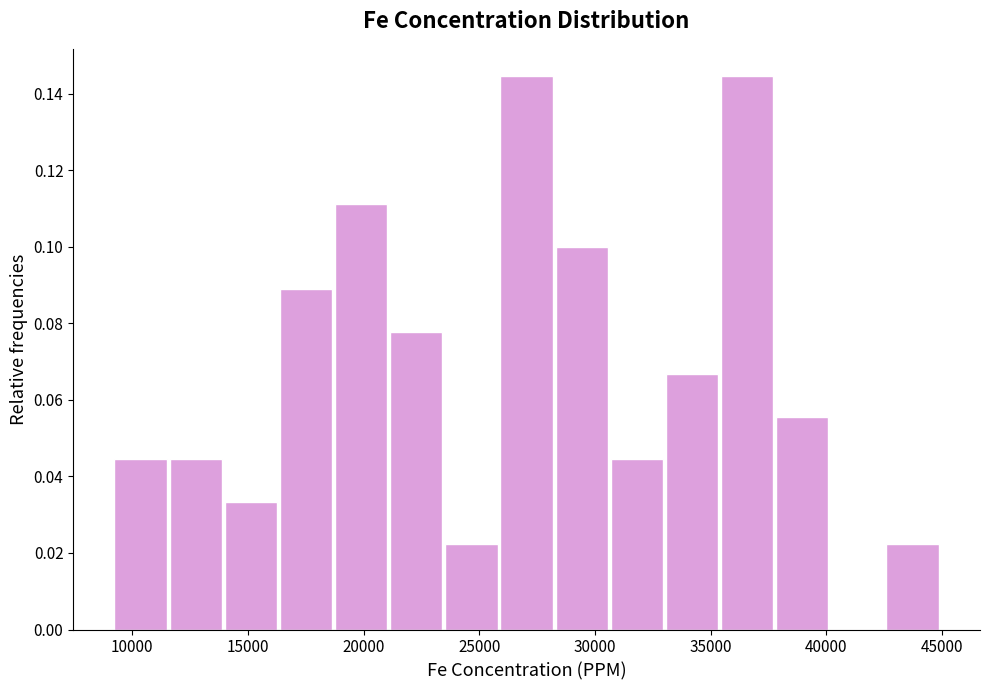

Reading left to right, list every bar in this chart as the range it spans on the x-axis followed by its height. Neither the bar edges nor the heights are printed on the chart, so give them approximately, as read against the axes.

9000 to 11500: 0.044
11500 to 14000: 0.044
14000 to 16500: 0.034
16500 to 19000: 0.088
19000 to 21000: 0.112
21000 to 23500: 0.078
23500 to 26000: 0.022
26000 to 28500: 0.144
28500 to 30500: 0.100
30500 to 33000: 0.044
33000 to 35500: 0.066
35500 to 38000: 0.144
38000 to 40000: 0.056
40000 to 42500: 0
42500 to 45000: 0.022